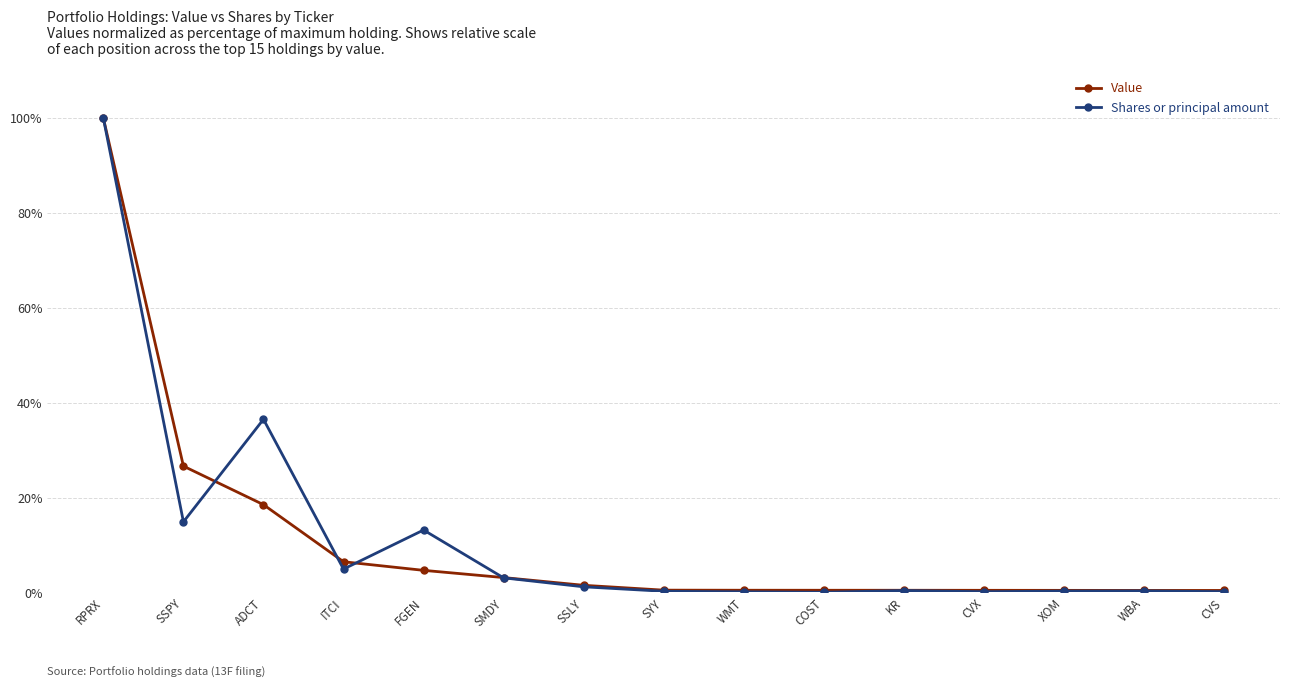

At which category is the sum across all series the highest?

RPRX